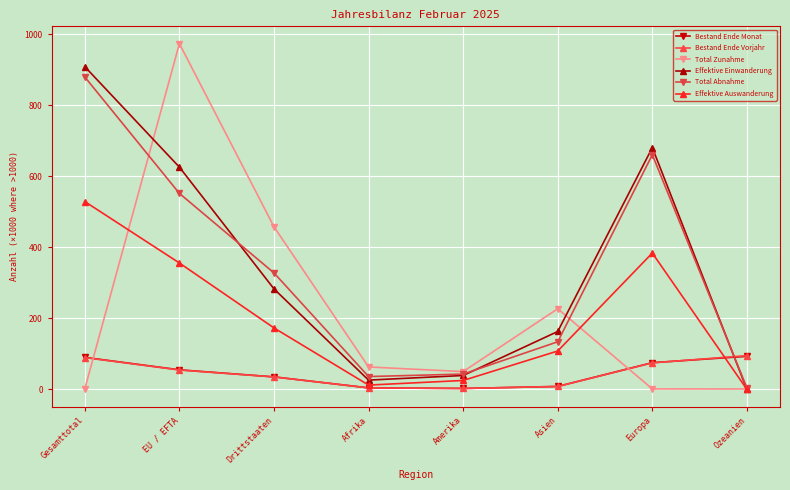

At which category does the chart reach its peak across all series?

EU / EFTA